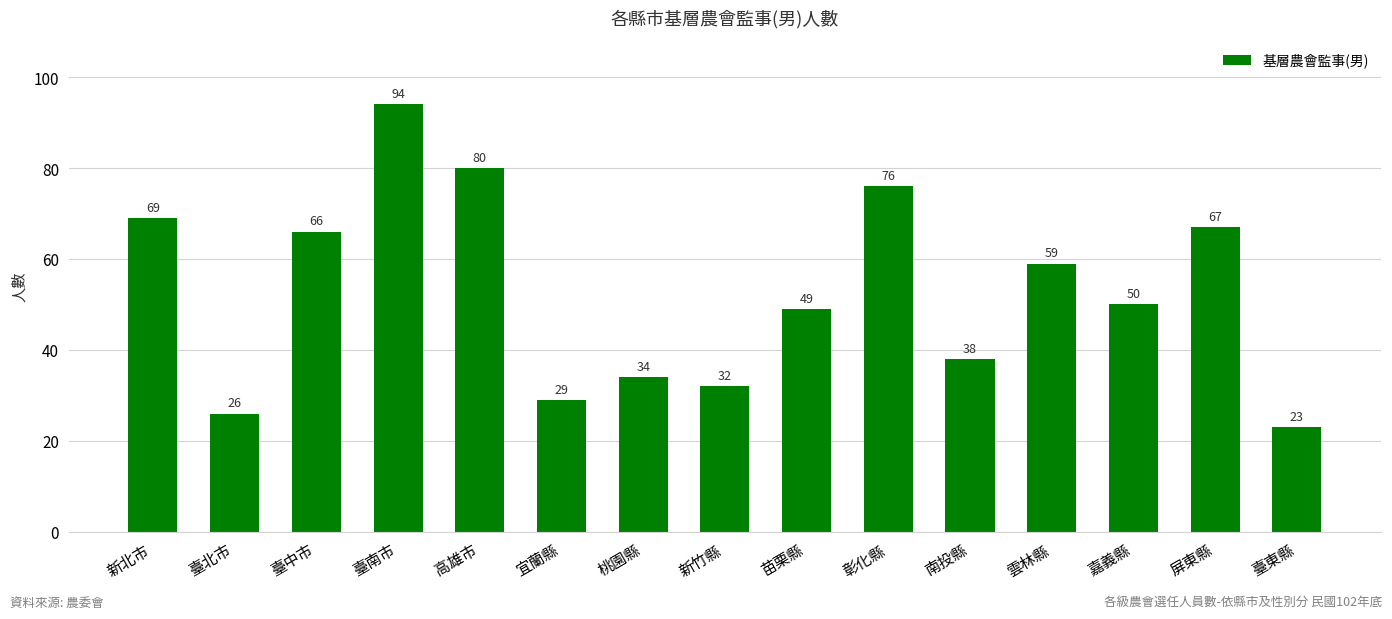

Reading left to right, extract all data points from this chart.

69	26	66	94	80	29	34	32	49	76	38	59	50	67	23